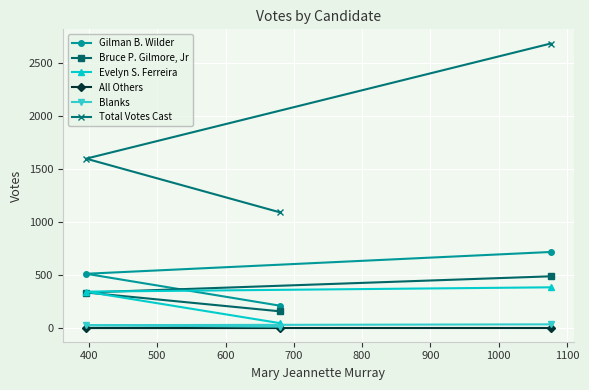

What is the minimum value for Gilman B. Wilder?

206